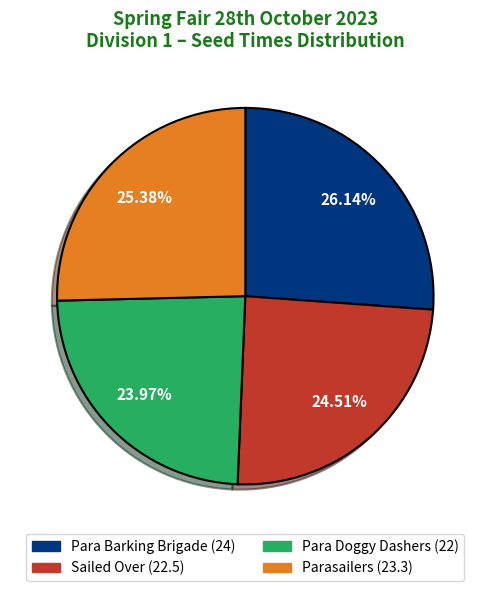

What is the total percentage of Parasailers and Para Doggy Dashers?

49.3%